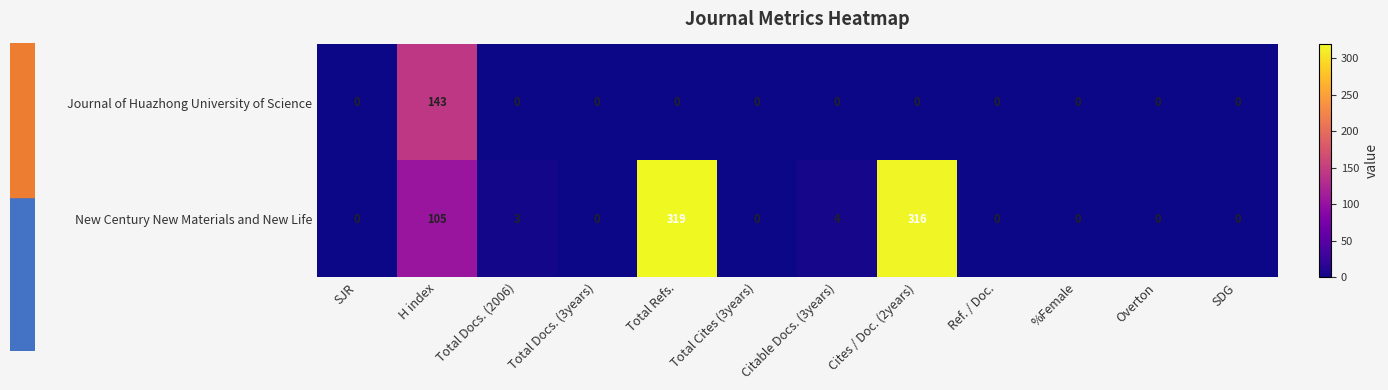

What is the spread (max minus min) of values at Cites / Doc. (2years)?

316